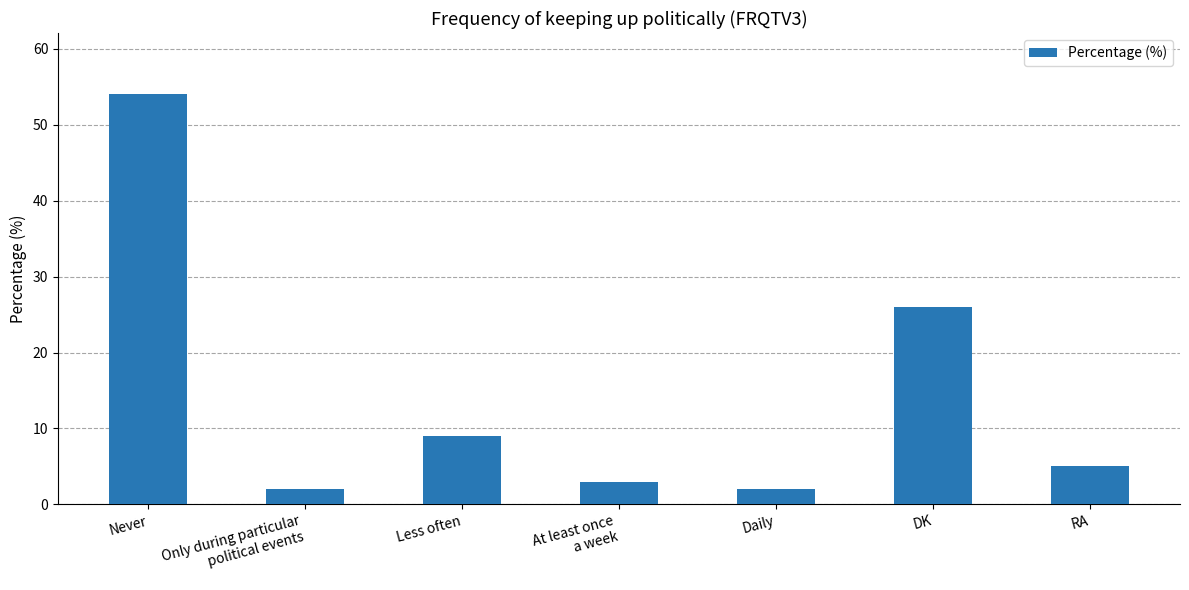

What is the difference between the maximum and minimum values?

52